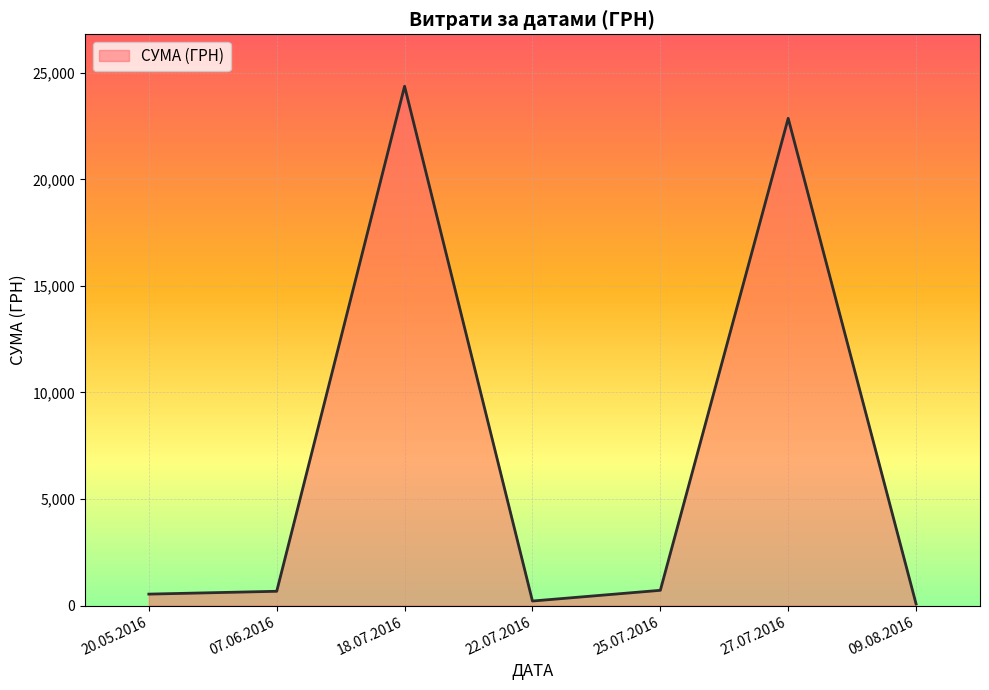

Where is the first local maximum?

18.07.2016